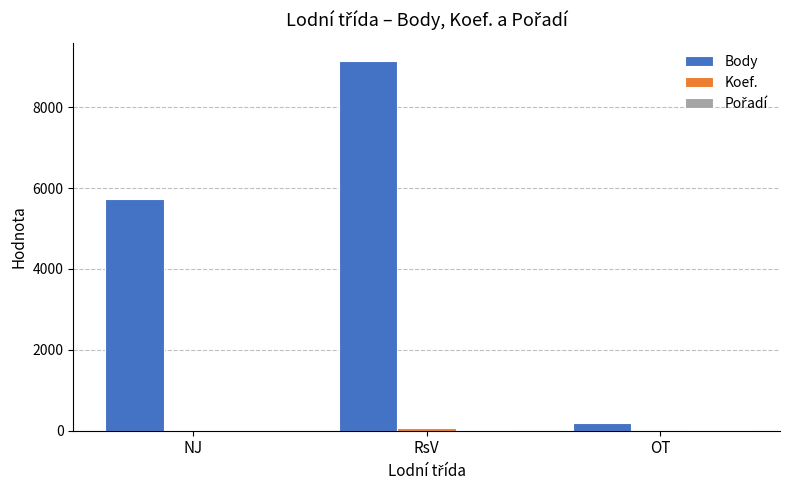

Which series has the largest total across all categories?

Body